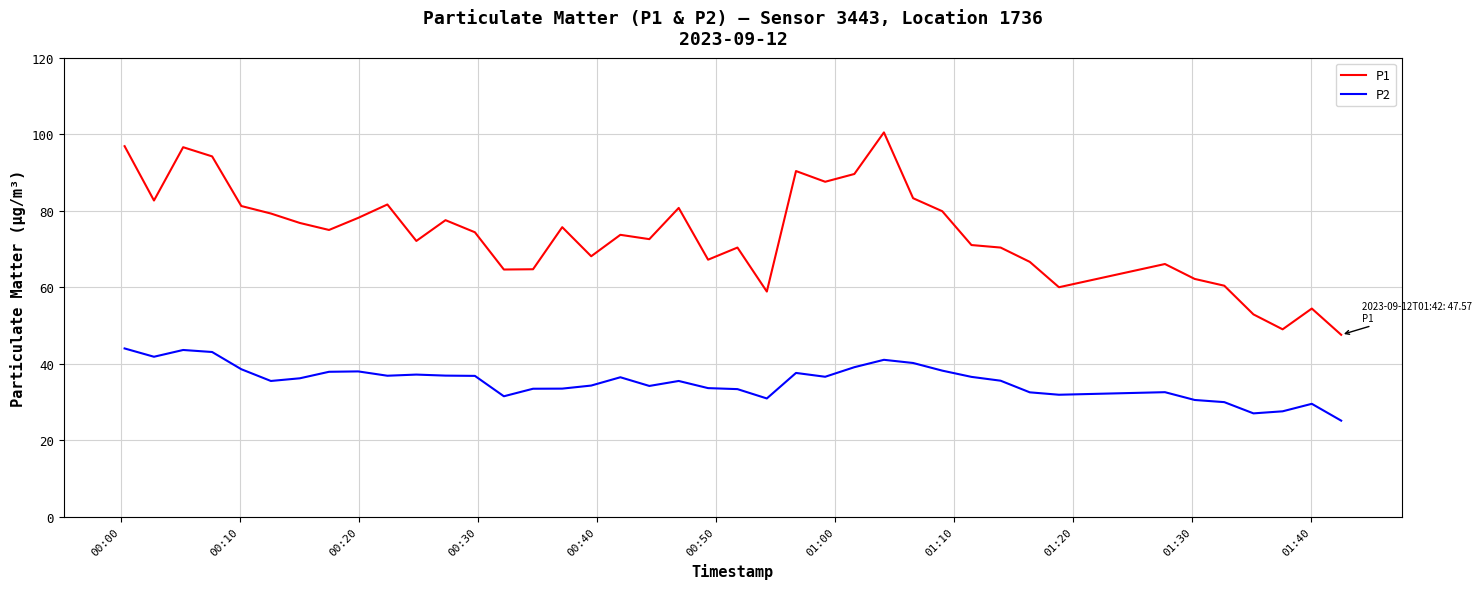

How many lines are shown in the chart?

2